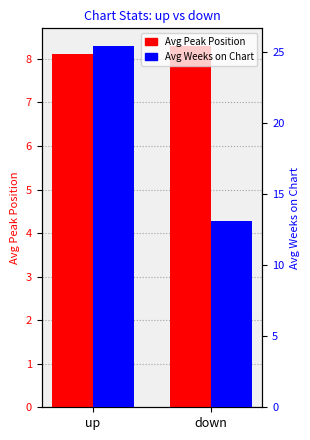

True or false: Avg Weeks on Chart has a value of 18.5 at down.

False